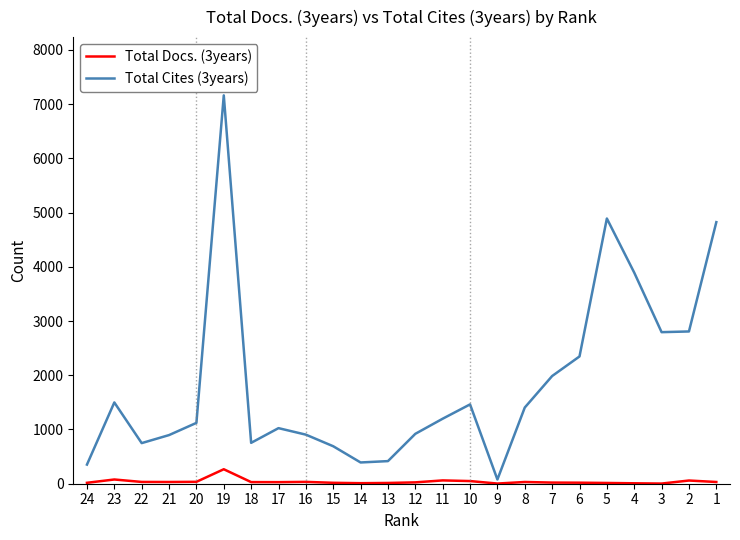

What is the difference between the second highest and minimum values in the Total Cites (3years) series?

4813